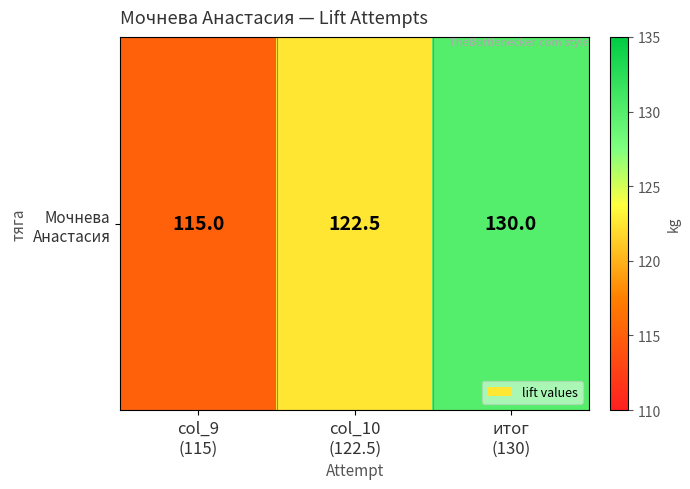

What is the minimum value shown in the chart?

115.0